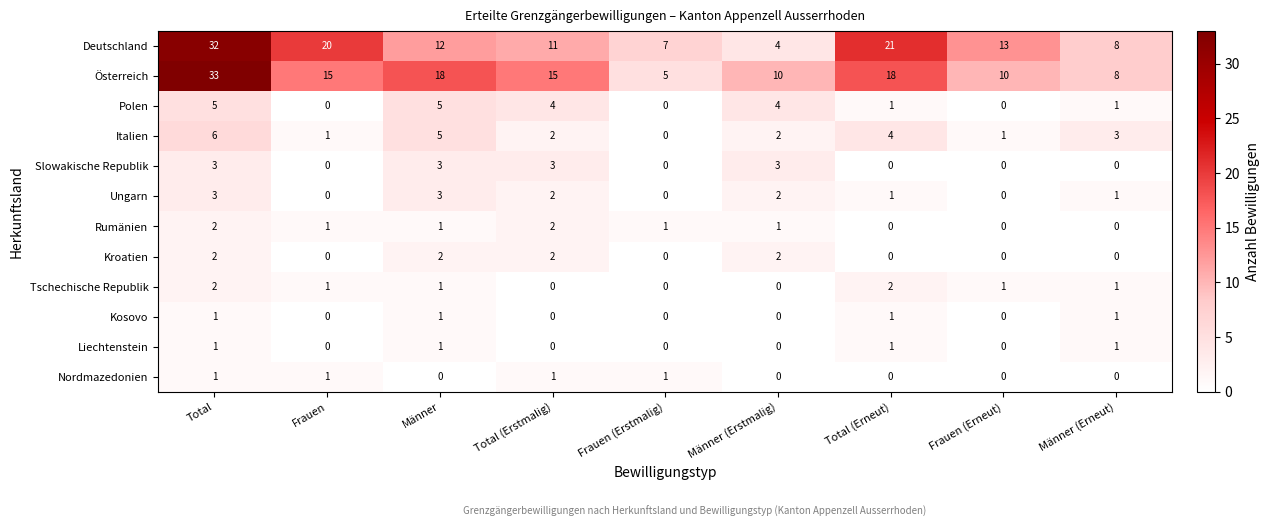

What is the spread (max minus min) of values at Total?

32